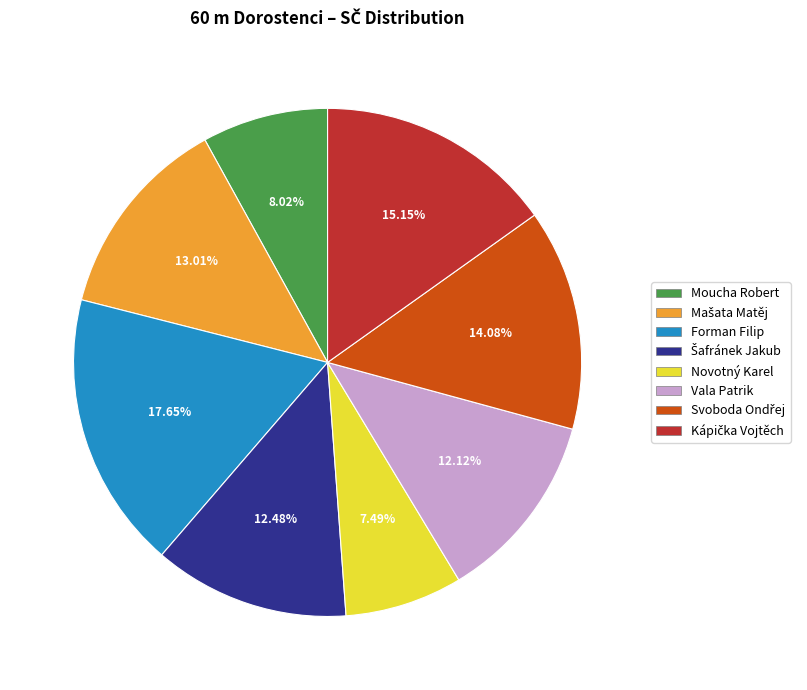

What percentage is the Moucha Robert slice, to the nearest percent?

8%